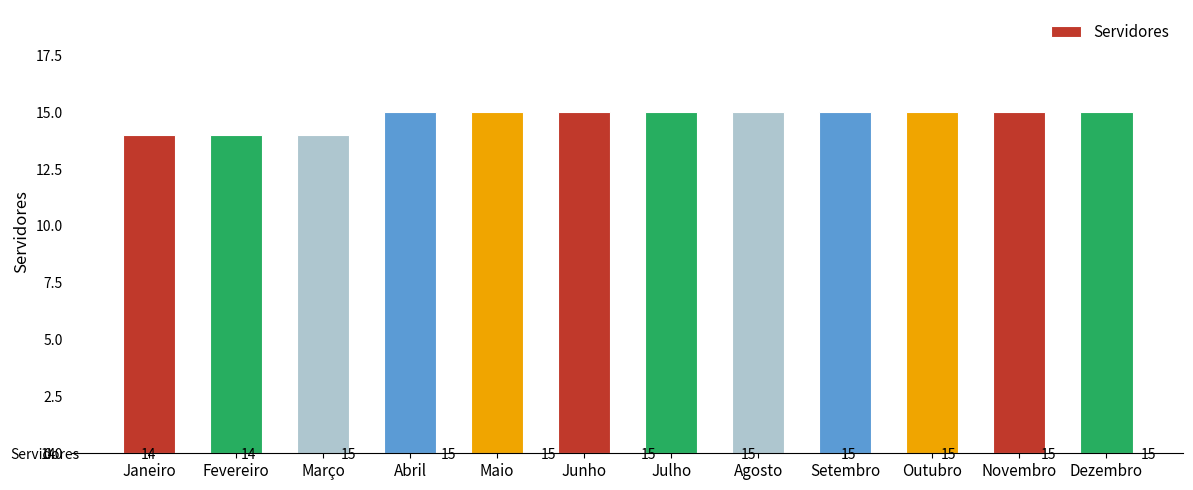

How many data points does each series have?

12